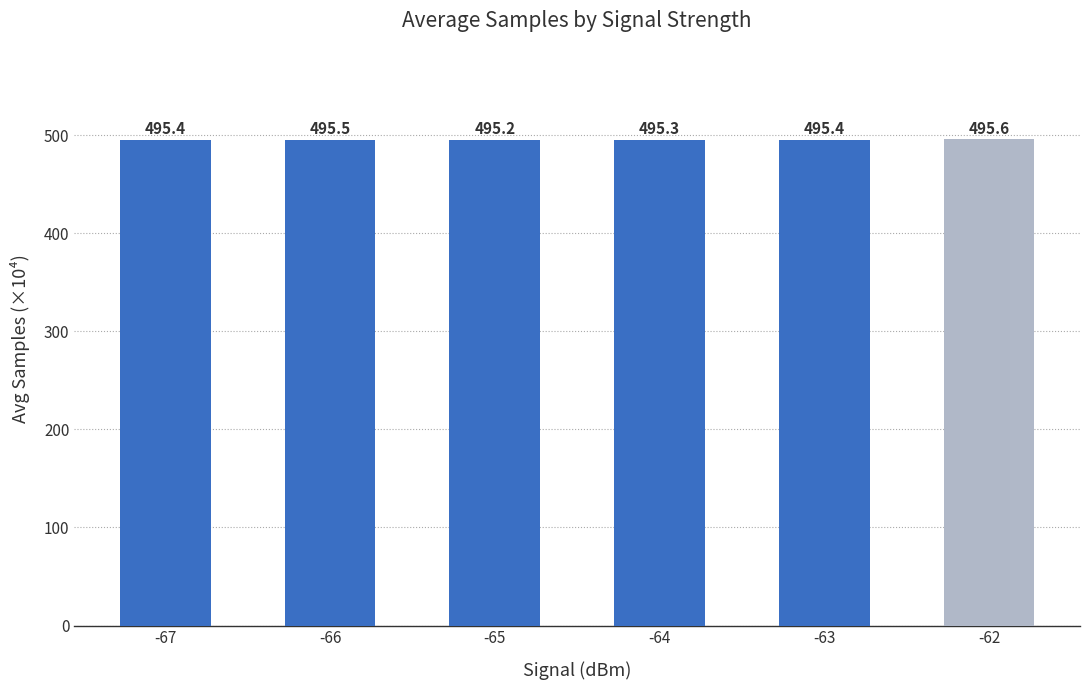

Does the chart contain any negative values?

No